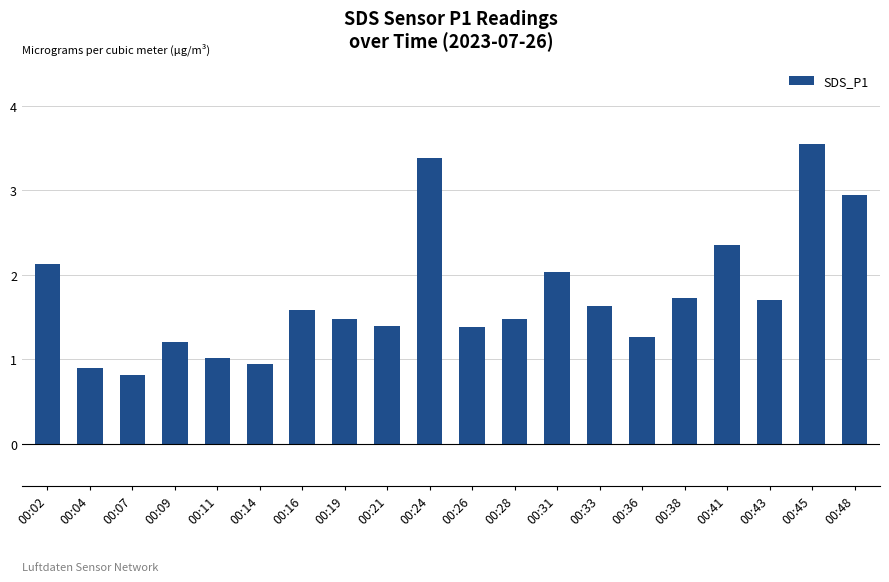

How many bars are there in total?

20